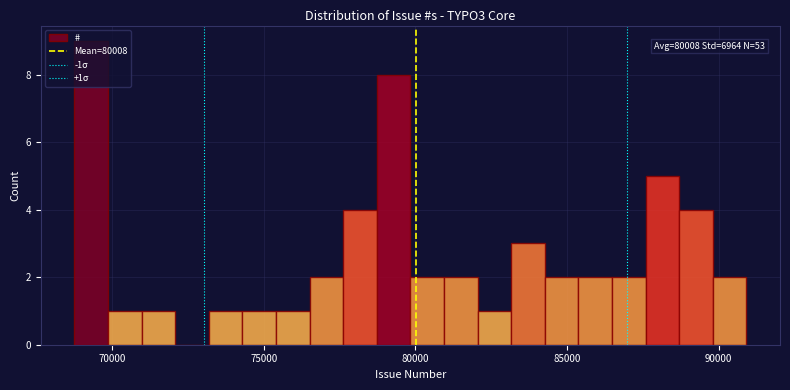

Read against the x-axis, roughly where is the centre of the tallest bar?

69500